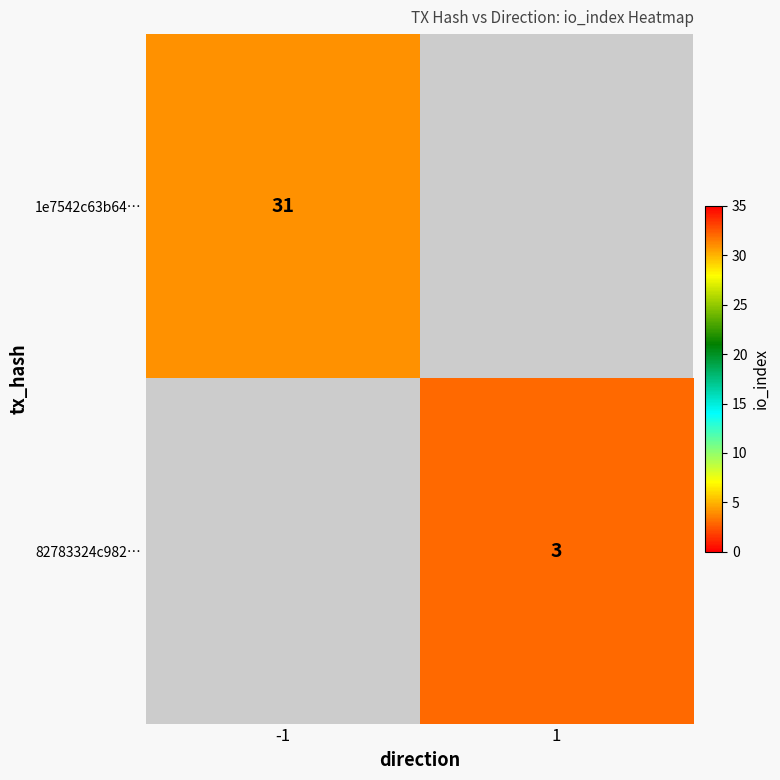

Which label corresponds to the largest value in the chart?

-1